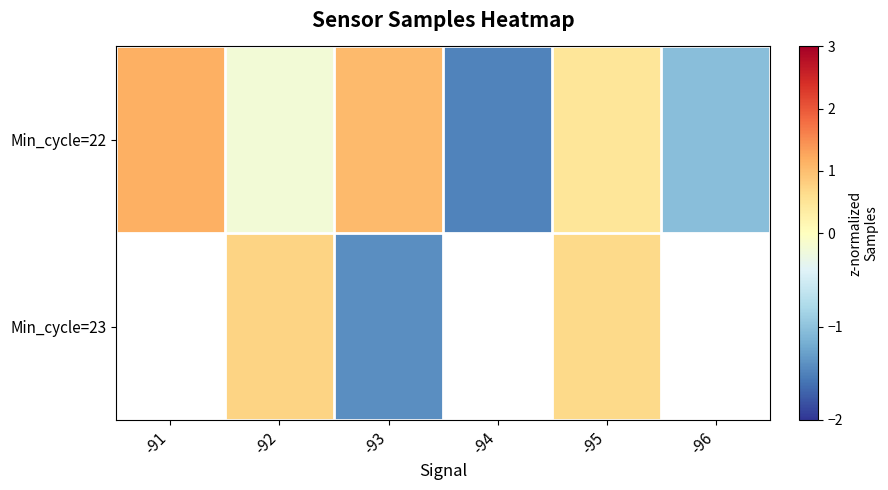

Which series has the largest total across all categories?

Min_cycle=22